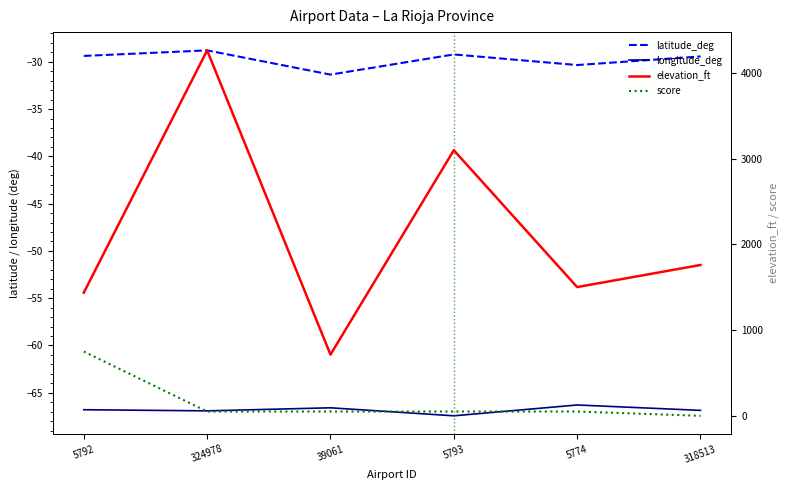

What are all the series names shown in the legend?

latitude_deg, longitude_deg, elevation_ft, score